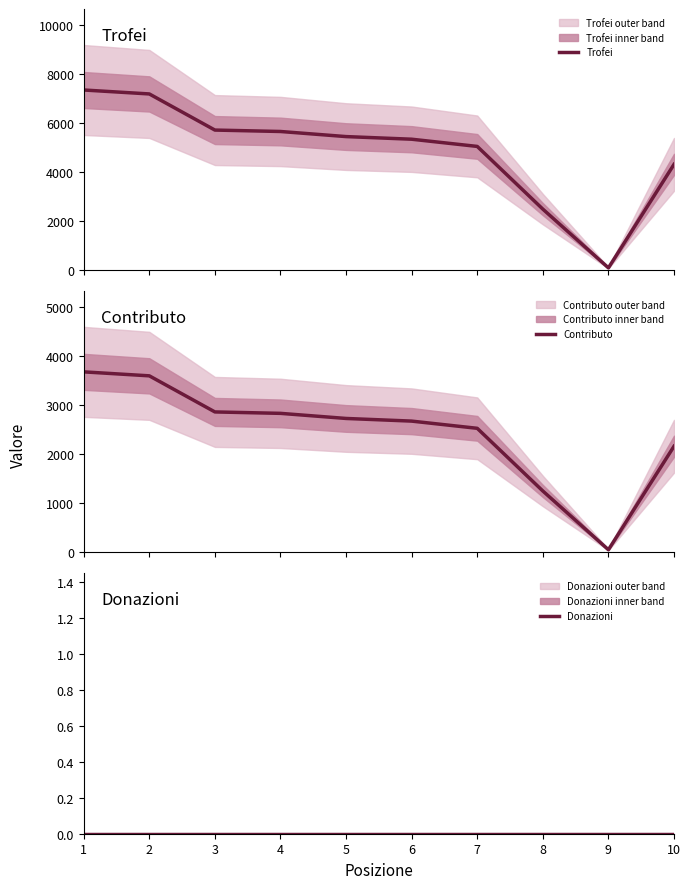

At 7, list the series in order from smallest to largest.

Donazioni, Contributo, Trofei